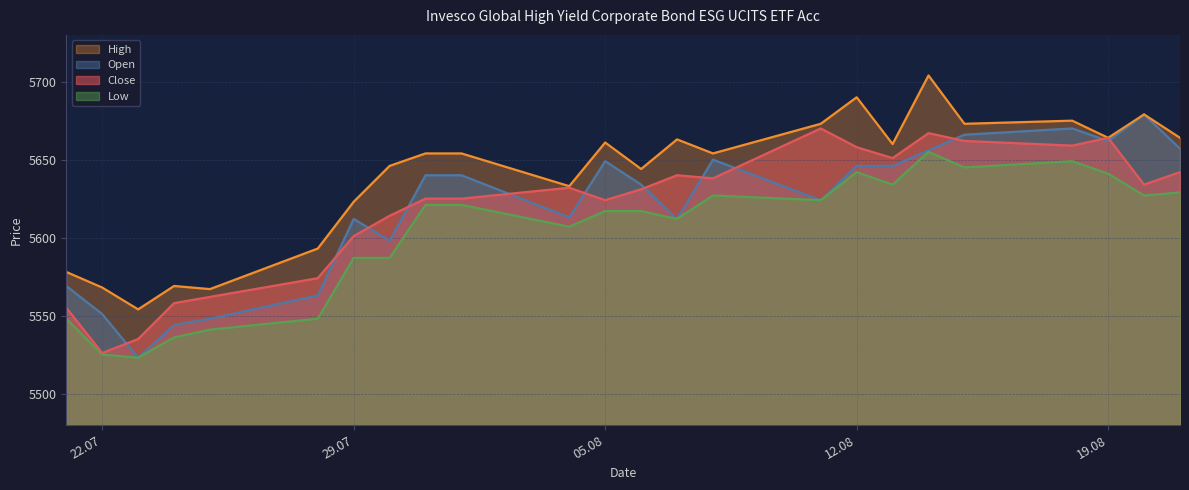

At which category is the sum across all series the highest?

14.08.2025